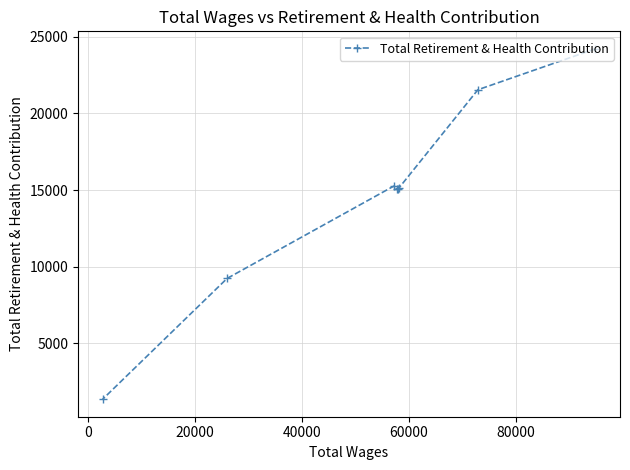

What is the average value?

14606